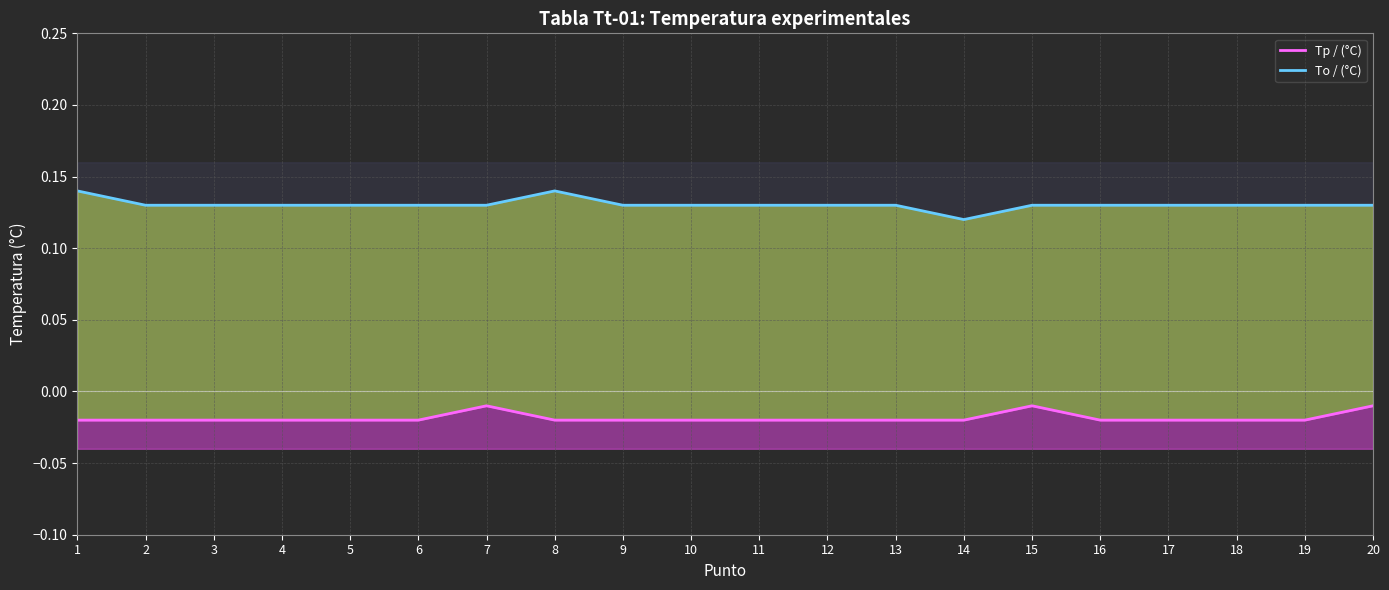

Between 6 and 15, which series saw the biggest shift?

Tp / (°C)